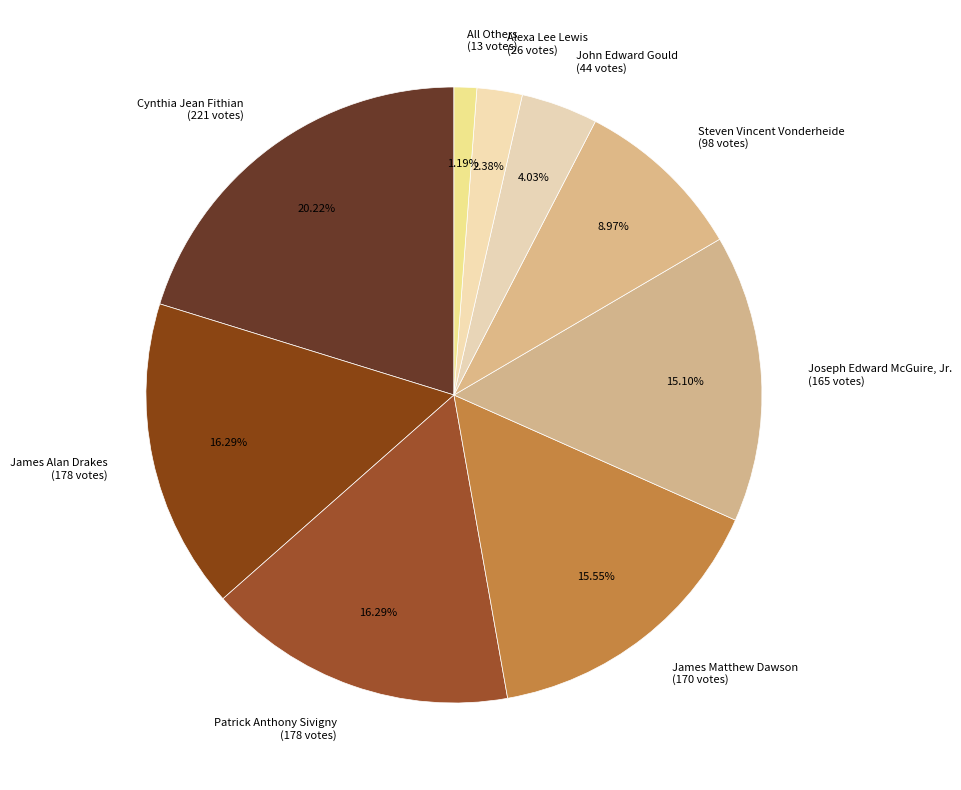

Approximately how many times larger is the value at John Edward Gould (44 votes) compared to Joseph Edward McGuire, Jr. (165 votes)?

0.3